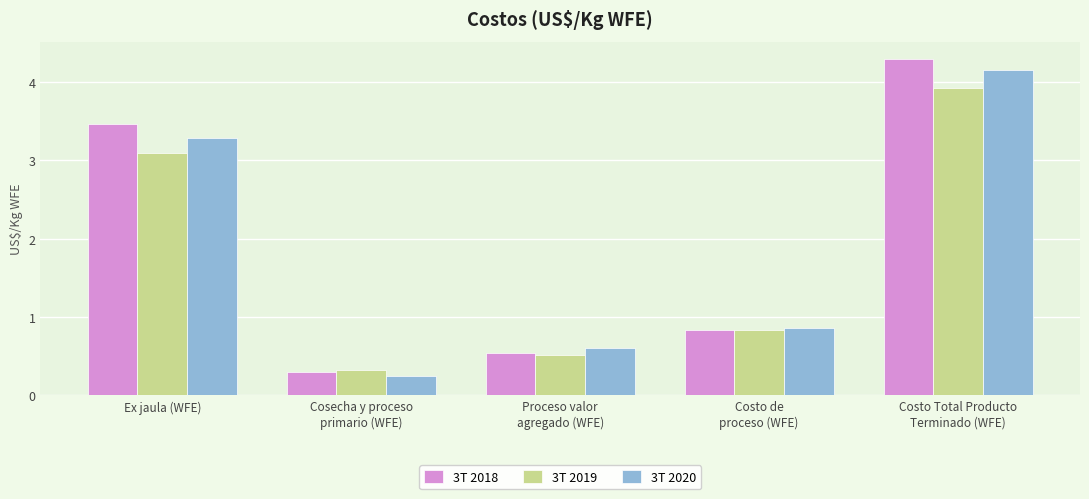

True or false: 3T 2018 has a value of 1.2 at Costo de
proceso (WFE).

False